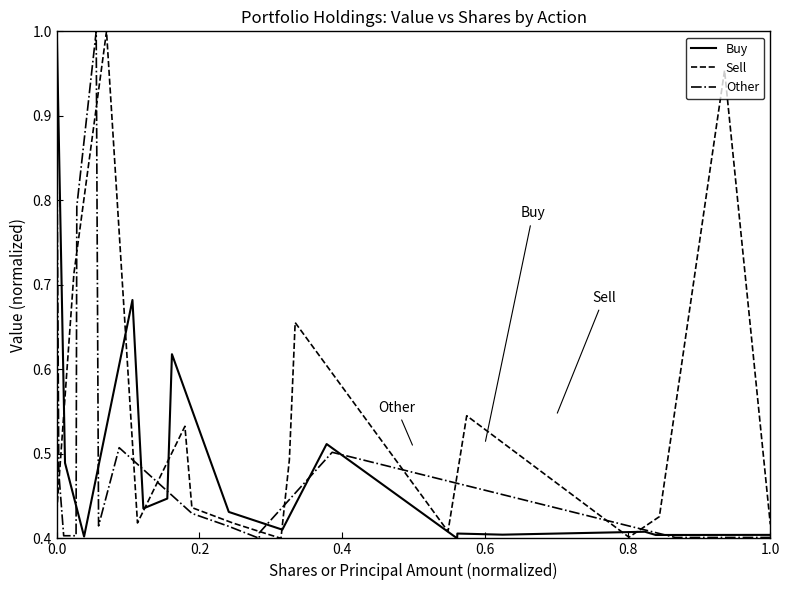

True or false: Buy has a value of 1.4 at 0.0.

False